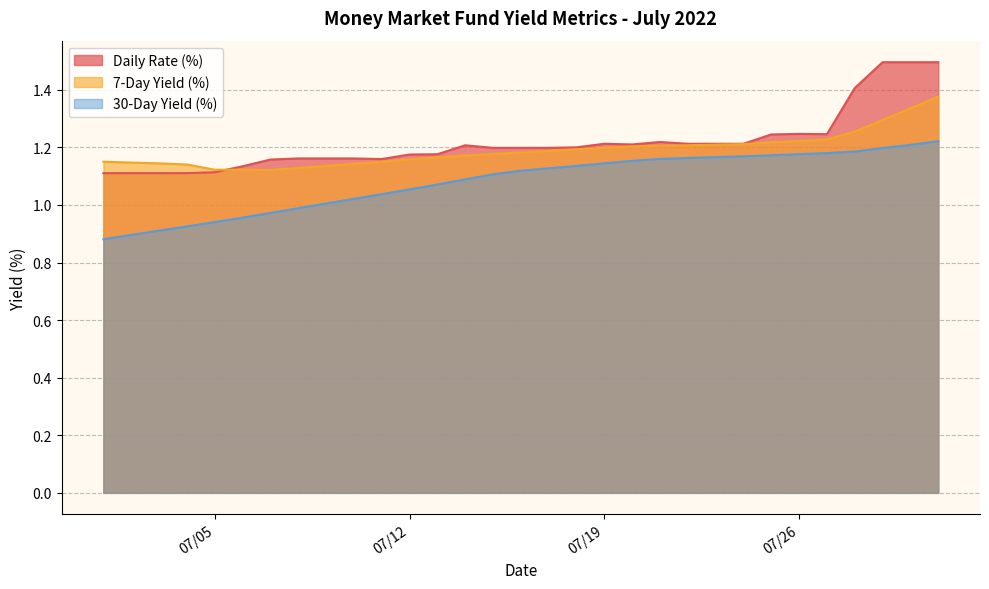

Which series has the widest spread of values?

Daily Rate (%)